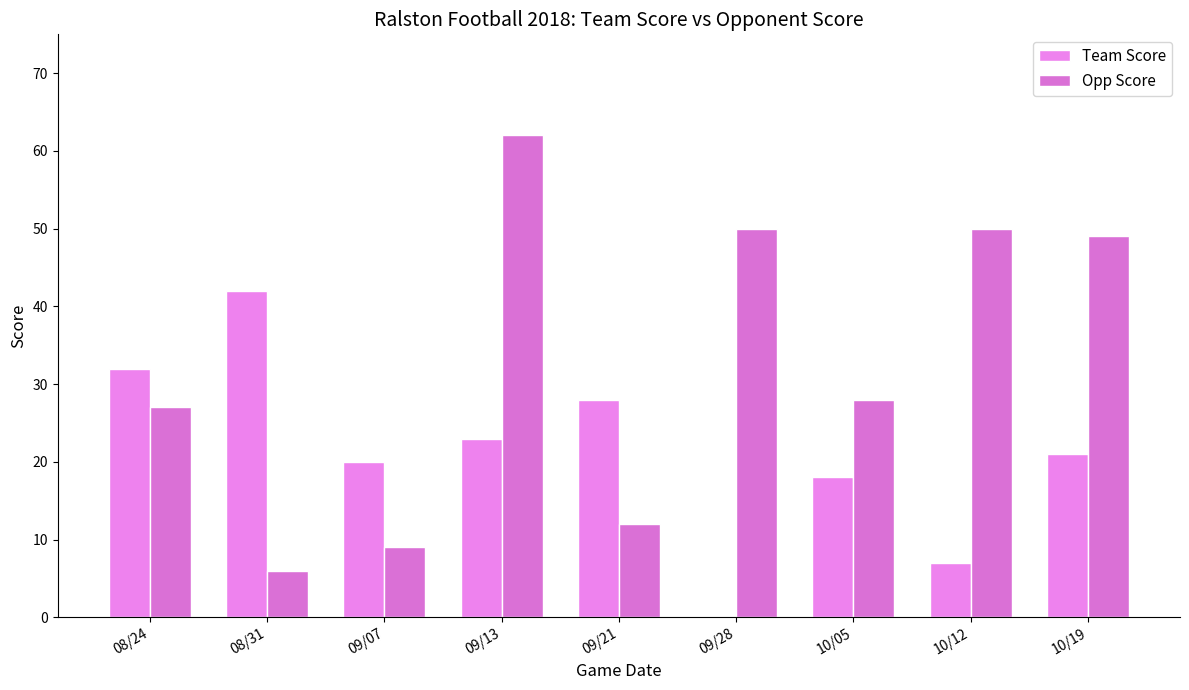

Reading right to left, extract all data points from this chart.

Team Score: 10/19=21	10/12=7	10/05=18	09/28=0	09/21=28	09/13=23	09/07=20	08/31=42	08/24=32
Opp Score: 10/19=49	10/12=50	10/05=28	09/28=50	09/21=12	09/13=62	09/07=9	08/31=6	08/24=27